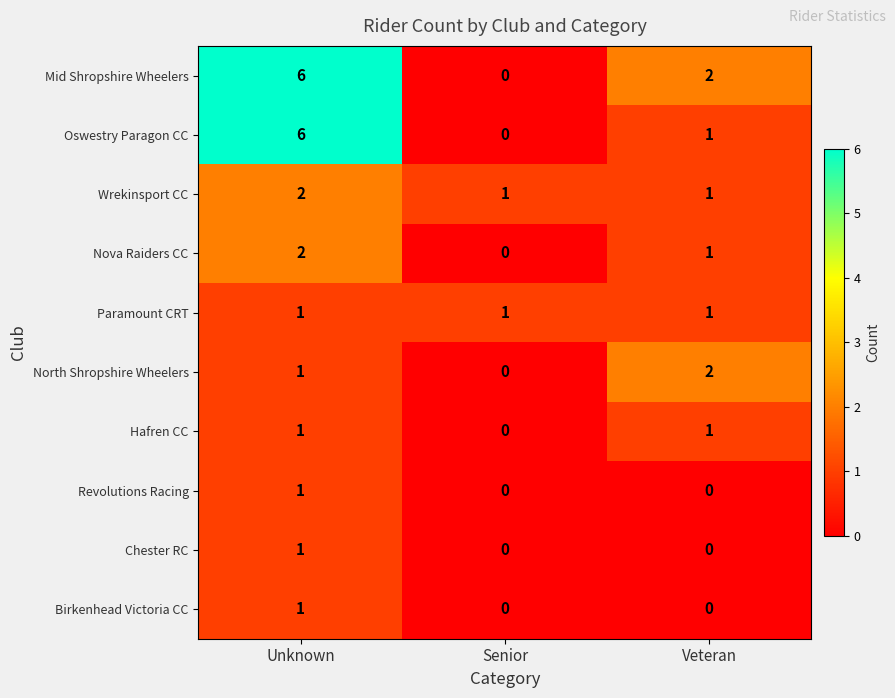

How many Wrekinsport CC values are between 1 and 2?

3